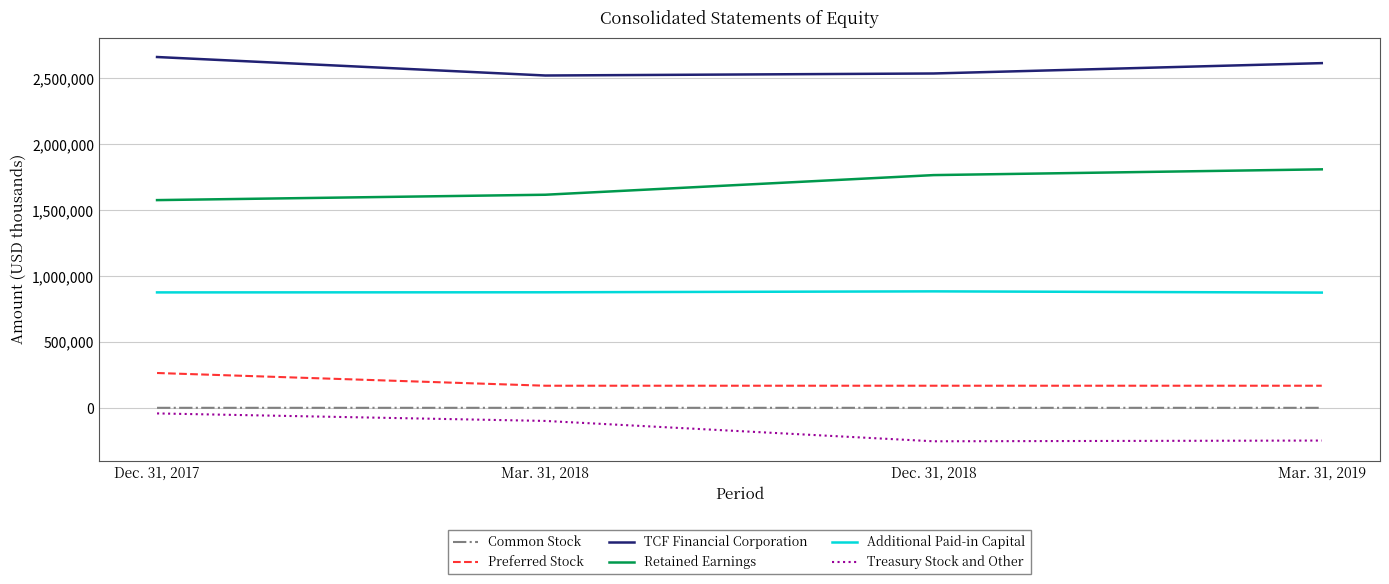

Which series changed the most between Dec. 31, 2018 and Mar. 31, 2019?

TCF Financial Corporation